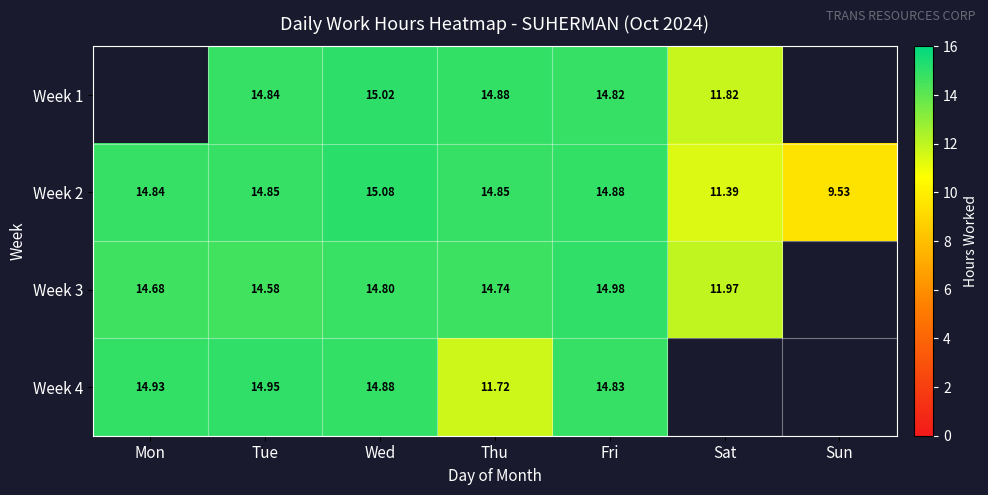

At which label is Week 3 closest to 13?

Sat